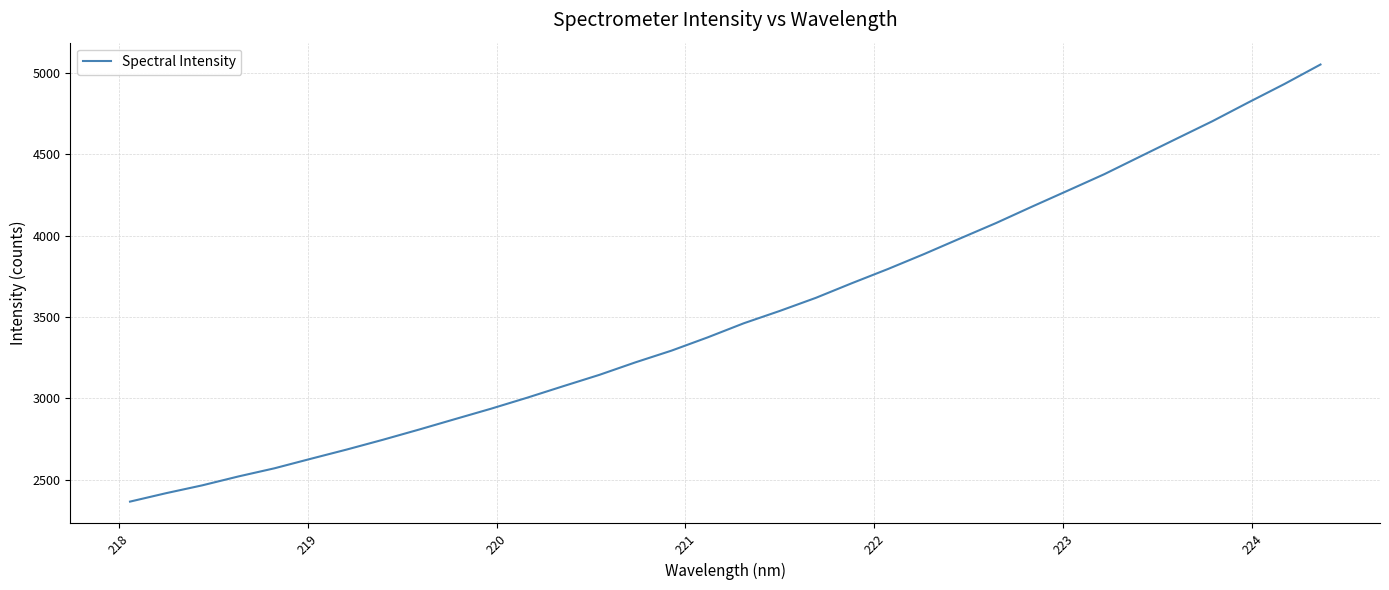

Count the number of data series in this chart.

1